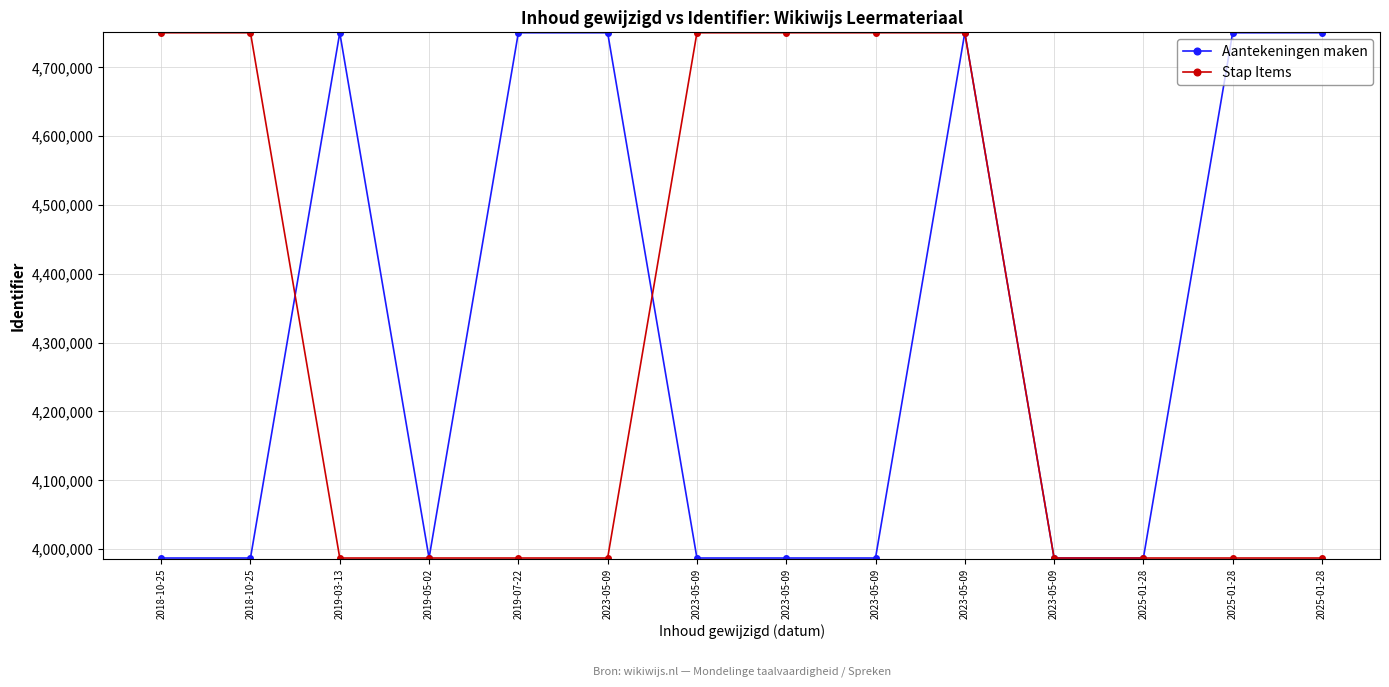

At which category does the chart reach its peak across all series?

2019-07-22